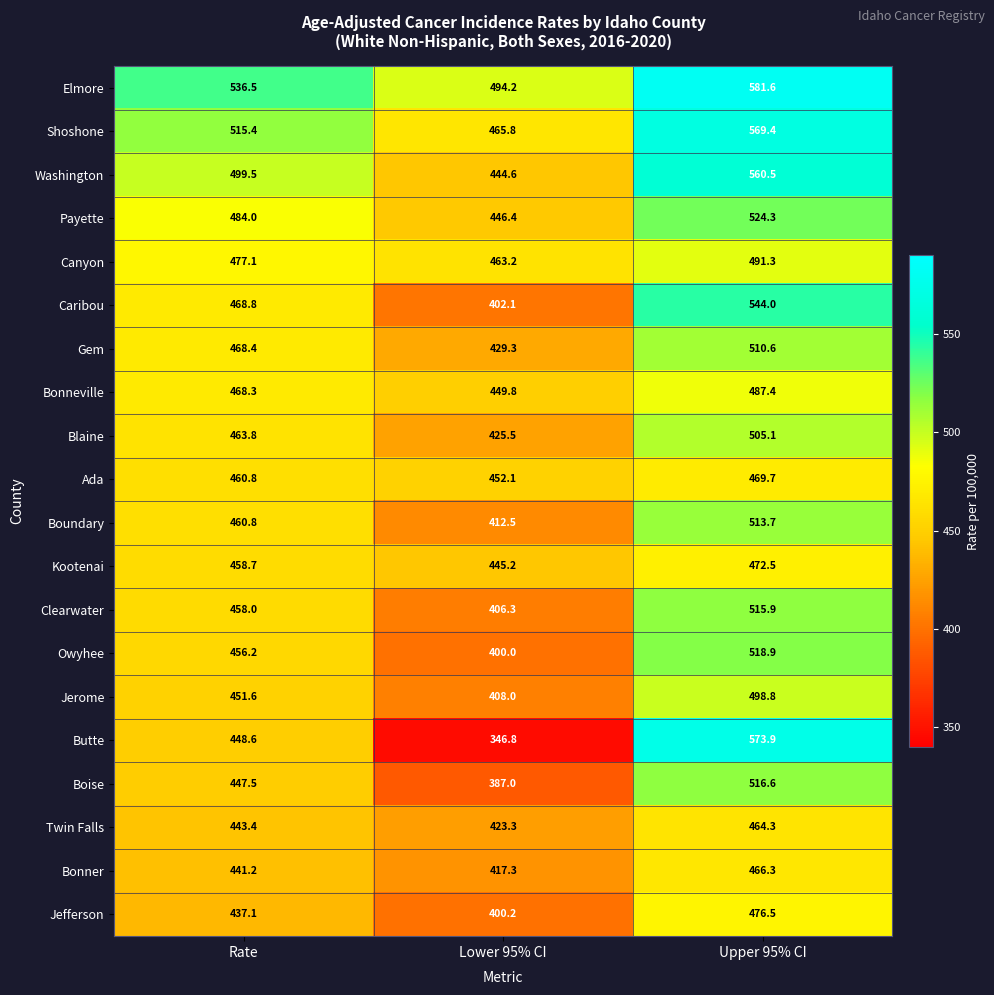

Where is Bonneville nearest to the value 468?

Rate